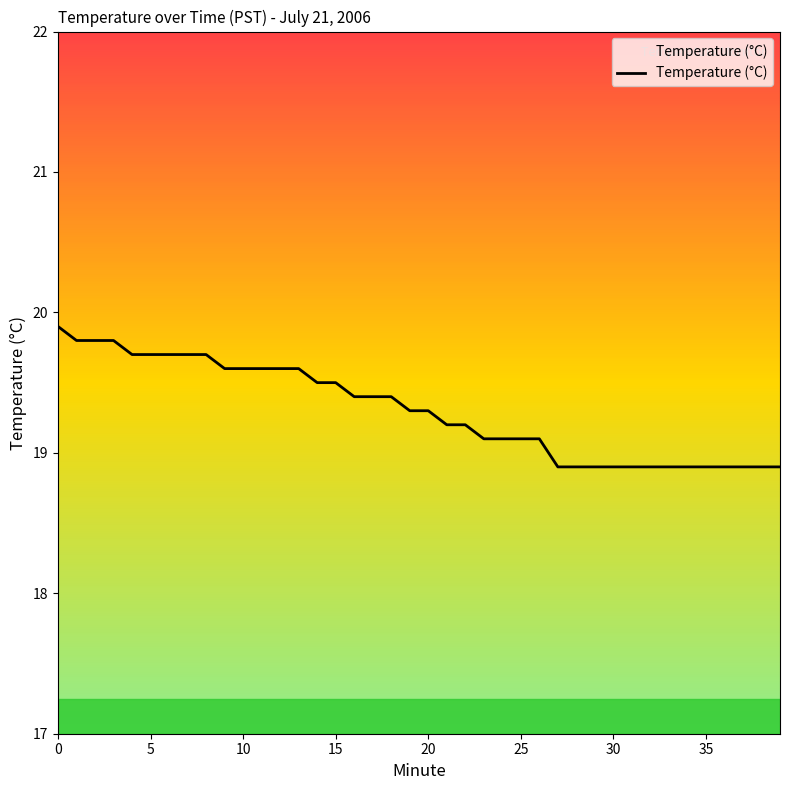

What is the difference between the maximum and minimum values?

1.0